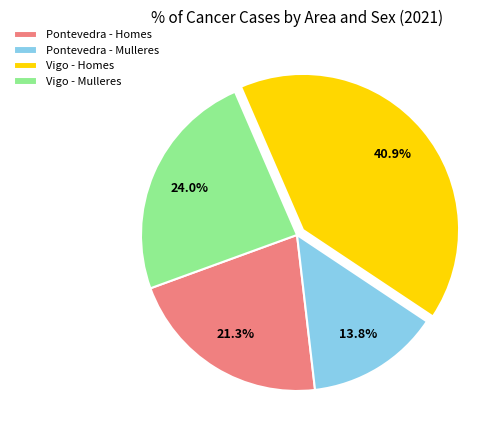

Is Vigo - Homes the majority of the pie?

No